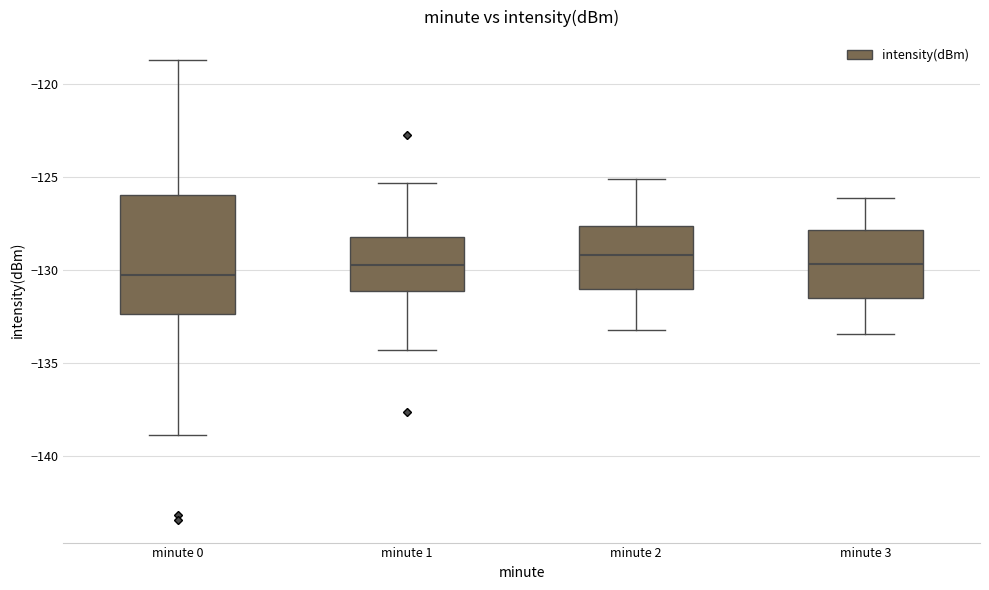

Where is the lower edge of the box for minute 2 on the y-axis? The values are not printed on the chart, so give them approximately, as read against the axis.

-131.0